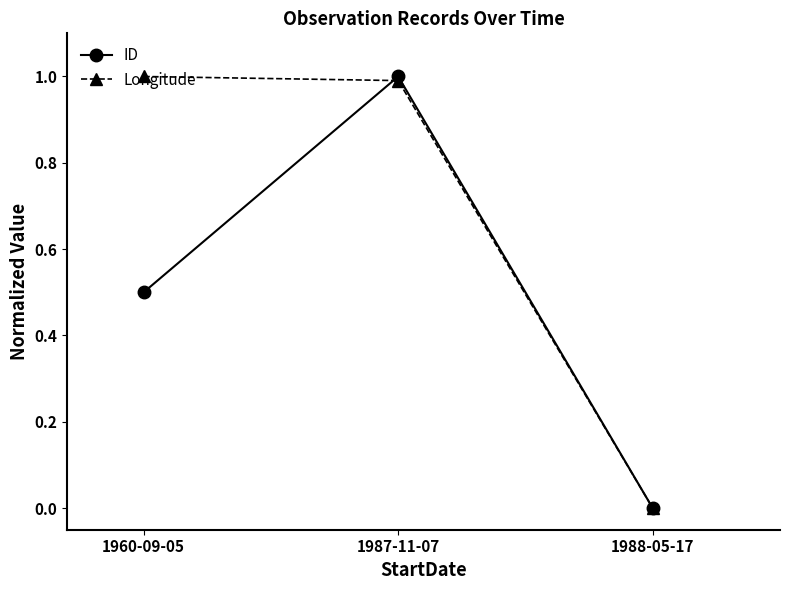

How many data points in ID are above 0?

2